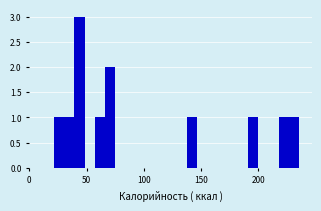

Read against the x-axis, roughly where is the centre of the tallest bar?

45